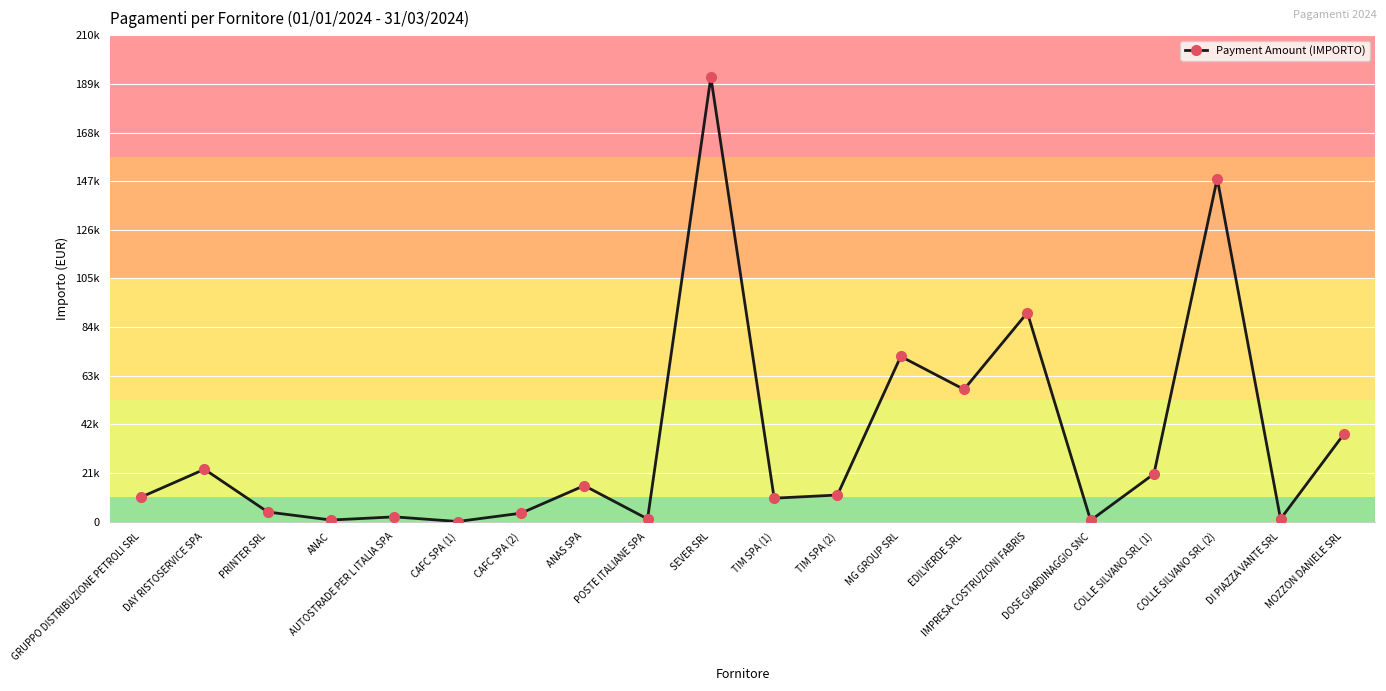

At which label is the value closest to 95990?

IMPRESA COSTRUZIONI FABRIS